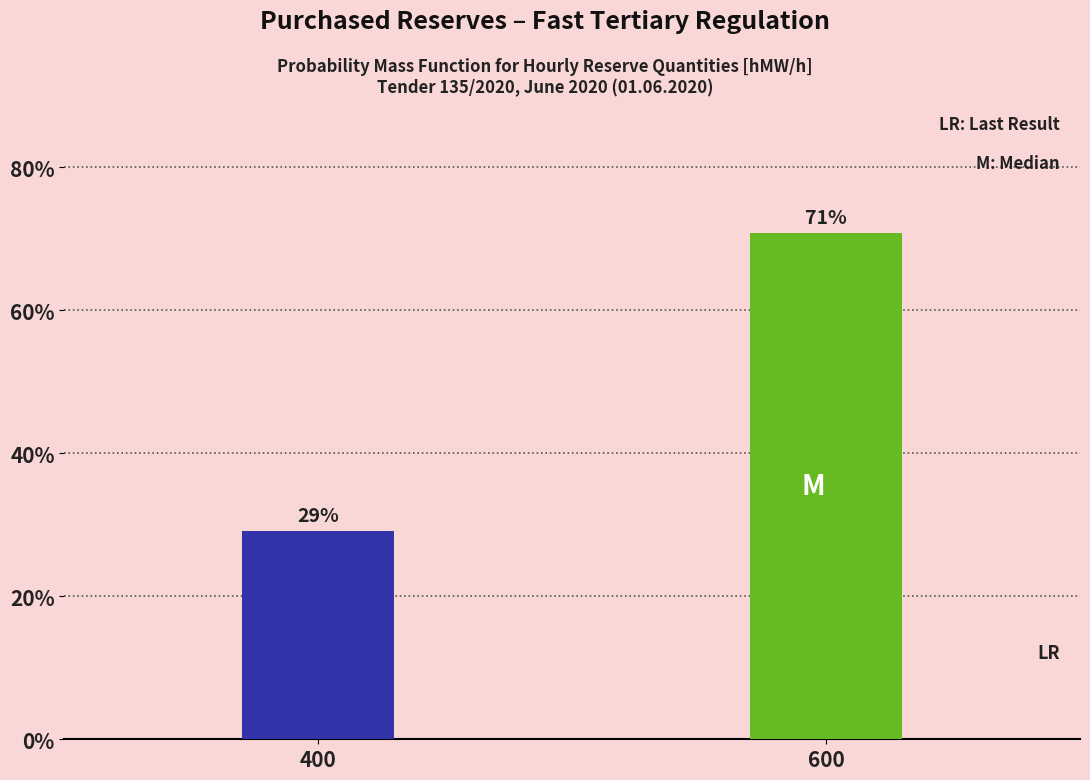

Which category has the lowest value across all series?

400